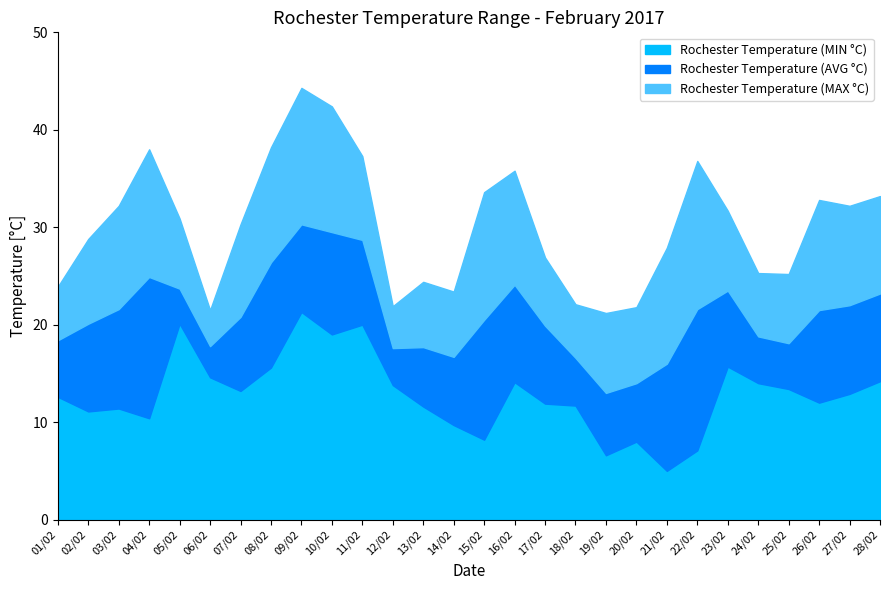

Which series has the largest total across all categories?

Rochester Temperature (MAX °C)